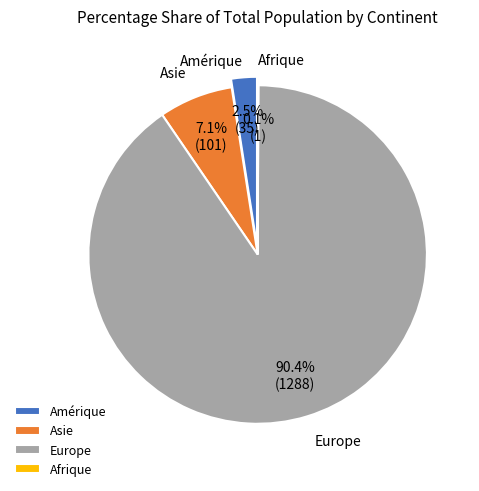

How many slices are in this pie chart?

4